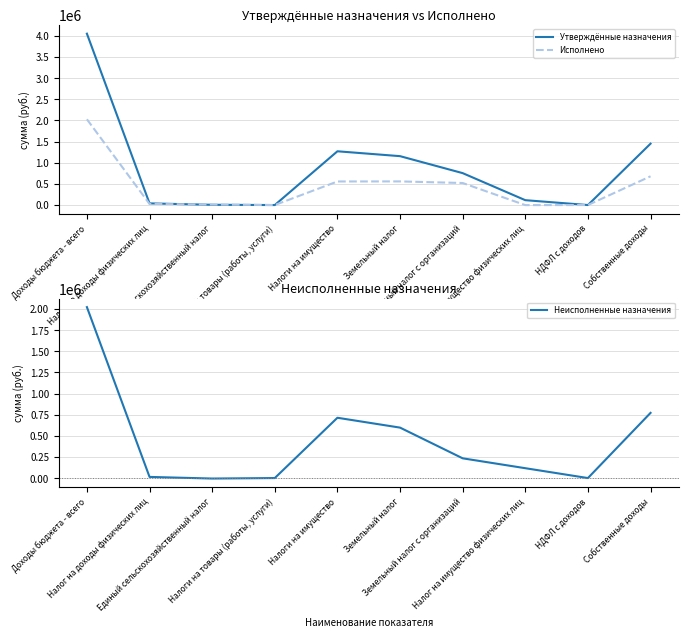

True or false: Неисполненные назначения has more than 2 points higher than both neighbors.

False